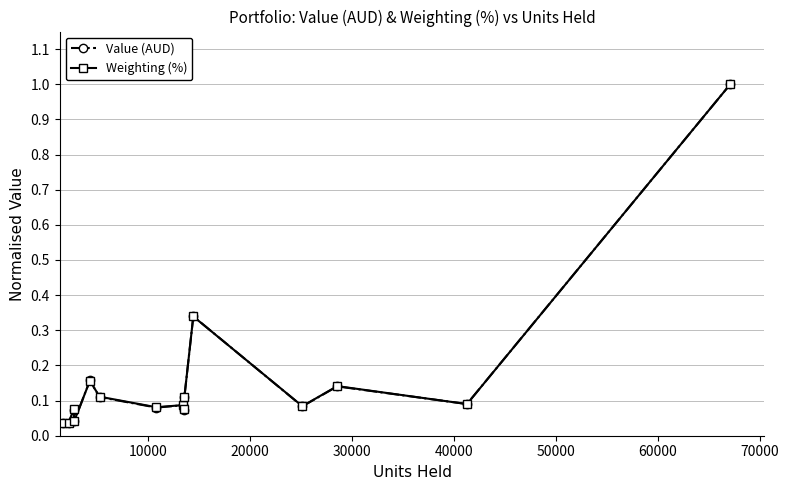

At how many categories does at least one series exceed 0?

15